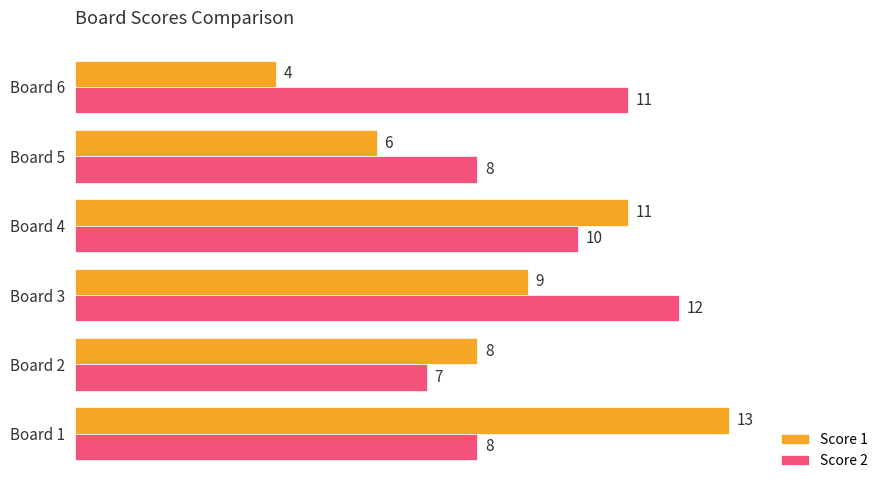

Rank the series at Board 2 from highest to lowest value.

Score 1, Score 2